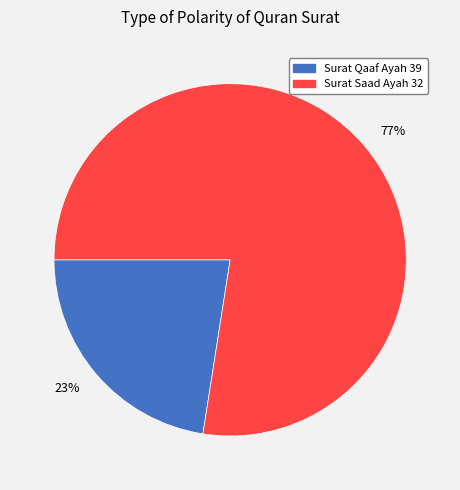

Between 77% and 23%, which is larger?

77%